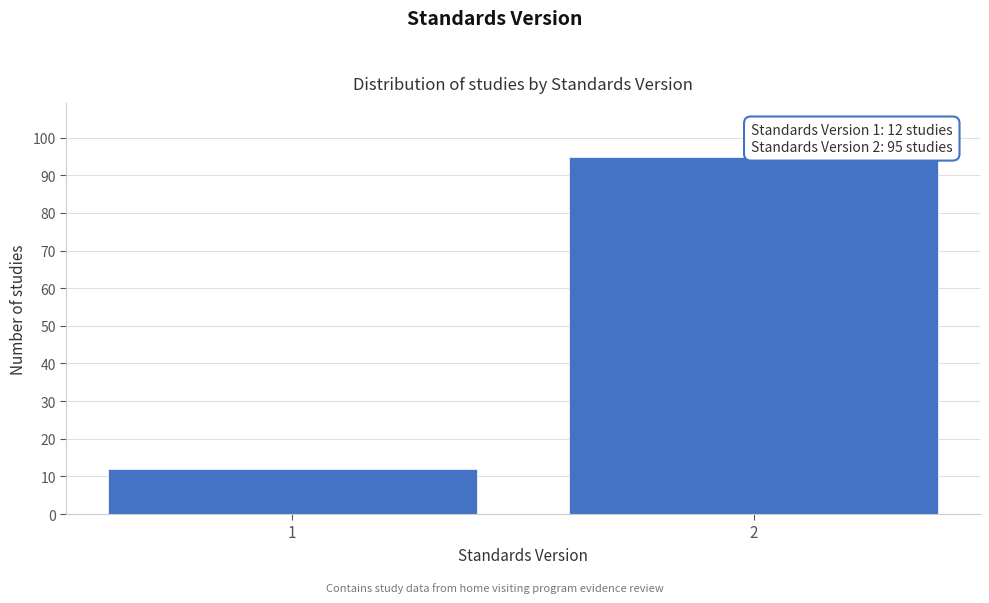

Reading right to left, what are all the values shown in this chart?

95	12